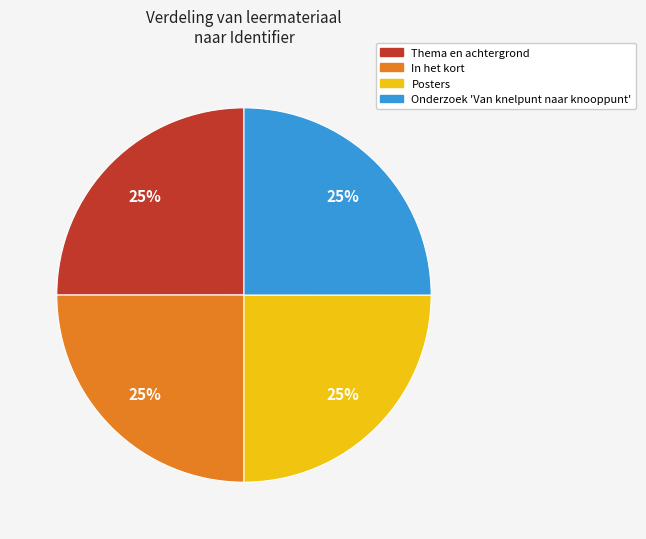

Does In het kort represent more than half of the total?

No